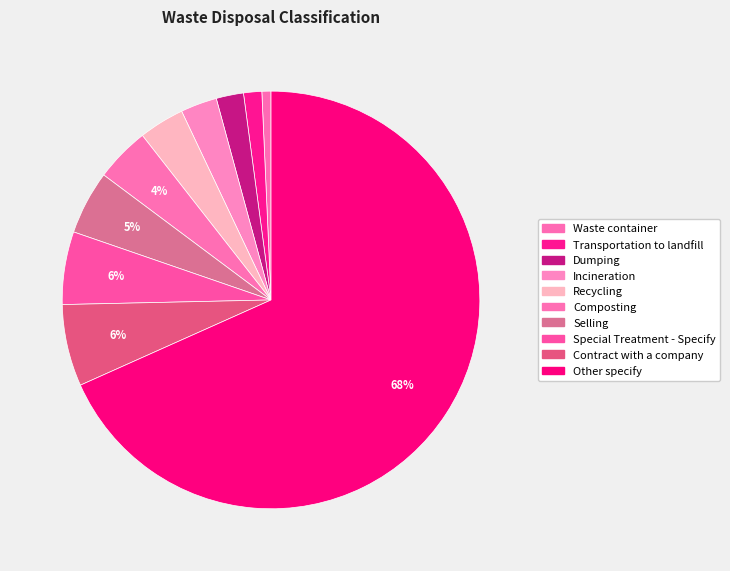

Is there any slice that represents more than half of the pie?

Yes